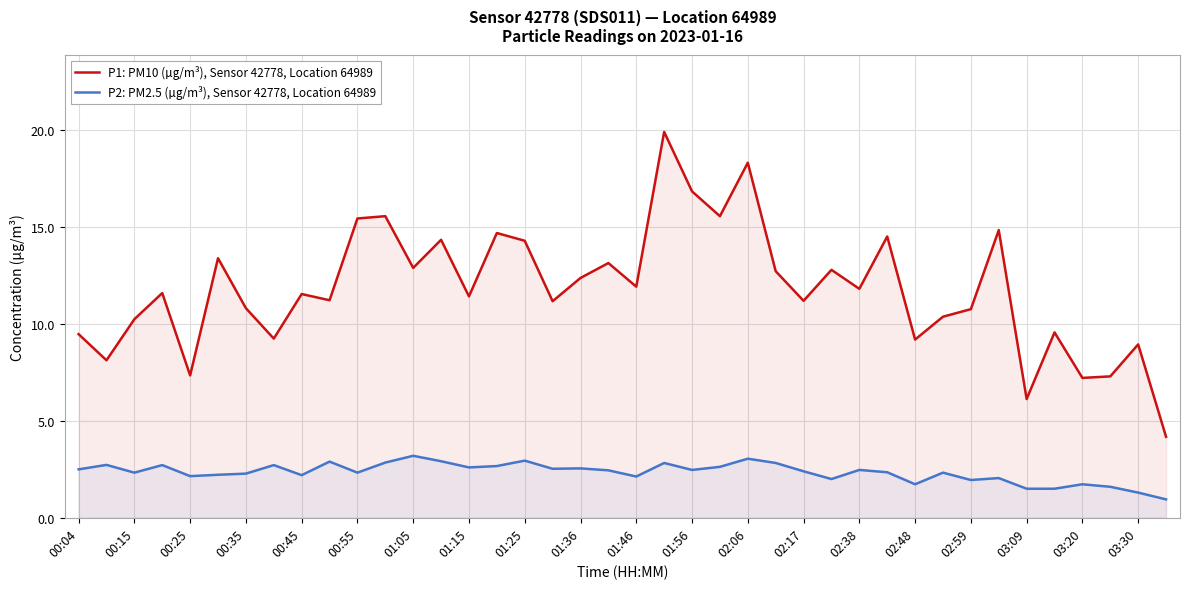

True or false: P1: PM10 (µg/m³), Sensor 42778, Location 64989 and P2: PM2.5 (µg/m³), Sensor 42778, Location 64989 intersect in this chart.

False